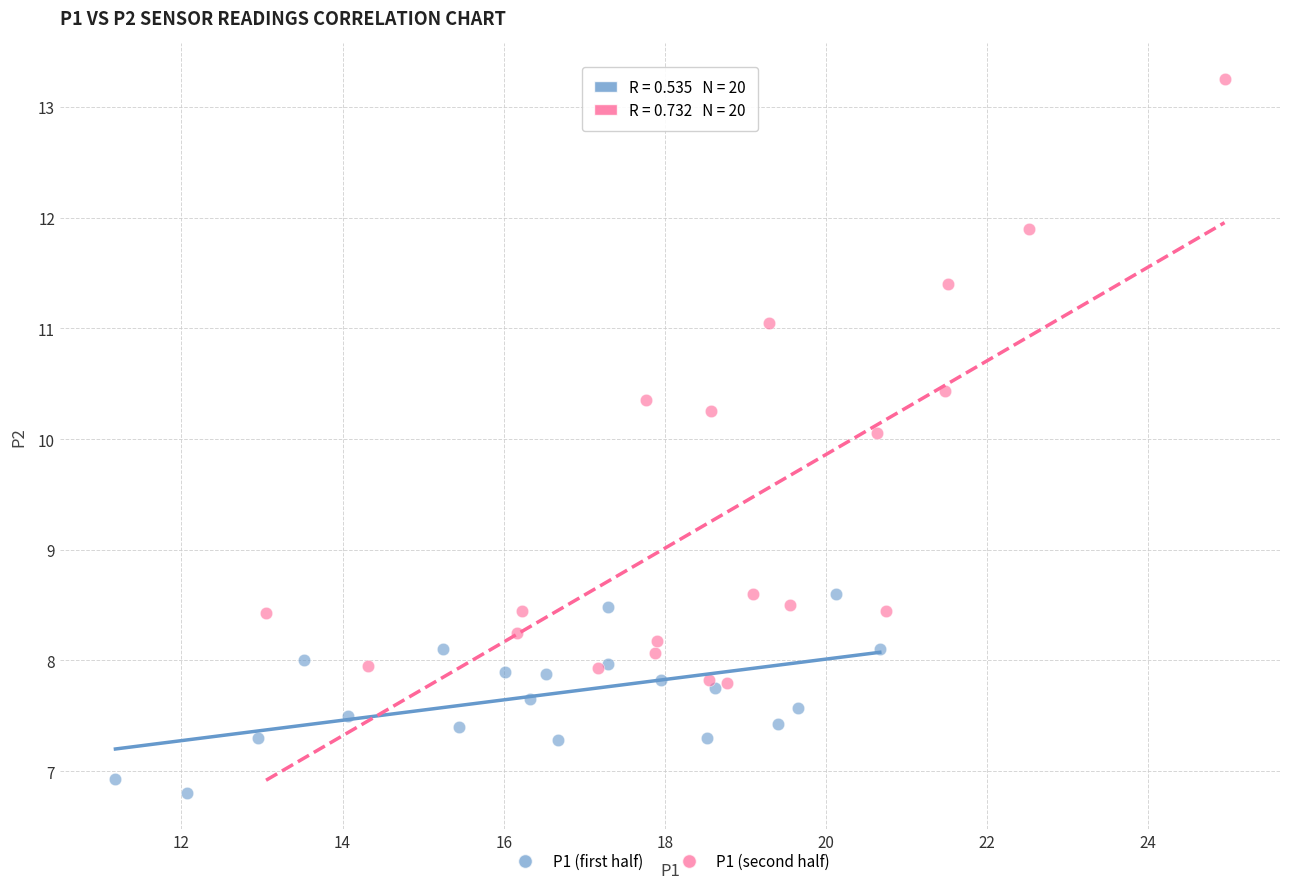

Which series contains the highest Y value?

P1 (second half)